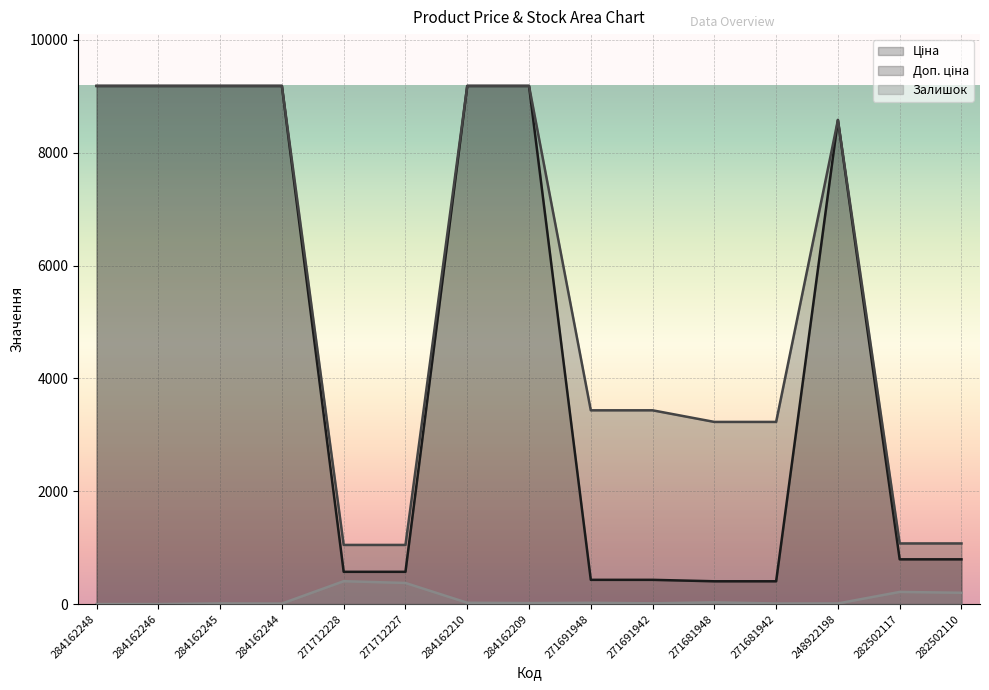

What is the spread (max minus min) of values at 284162210?

9162.1